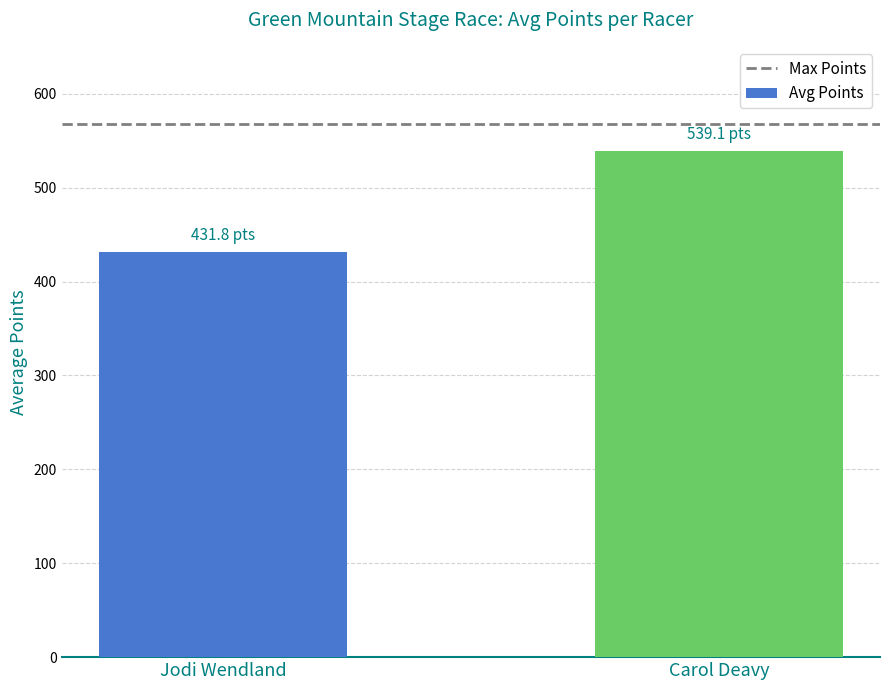

Reading right to left, transcribe all the data shown in this chart.

539.1	431.8